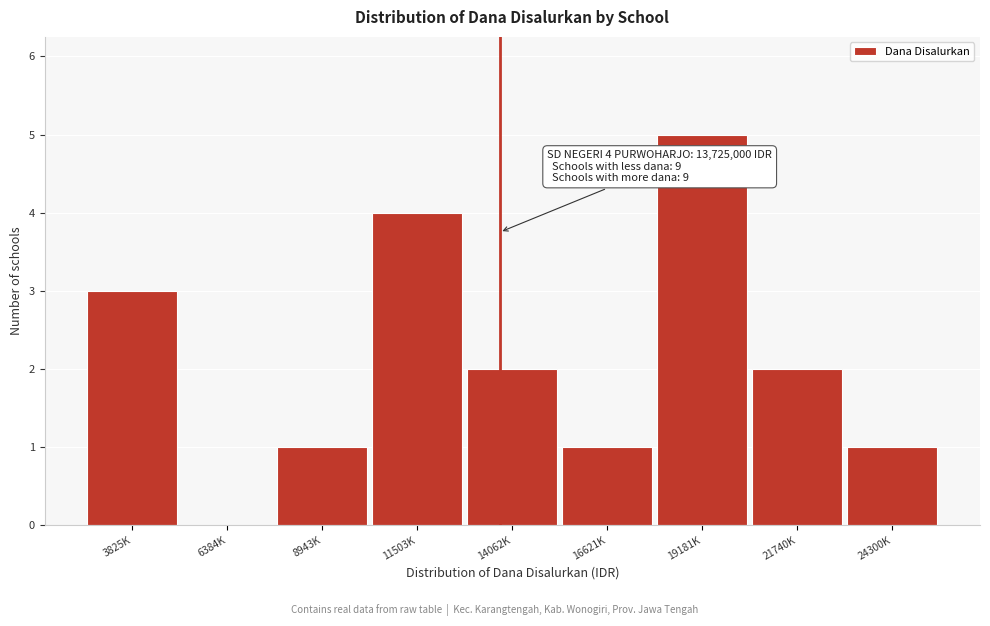

Reading left to right, what are all the values shown in this chart?

3825K=3	6384K=0	8943K=1	11503K=4	14062K=2	16621K=1	19181K=5	21740K=2	24300K=1